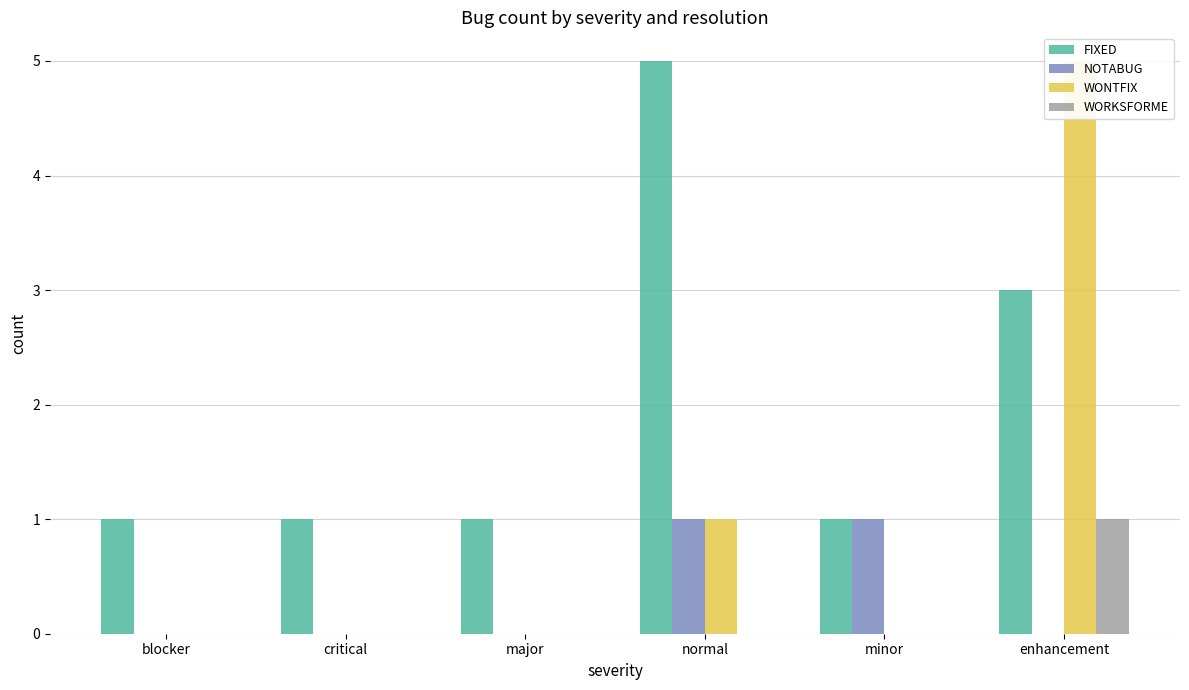

What is the label of the 5th bar from the right?

critical